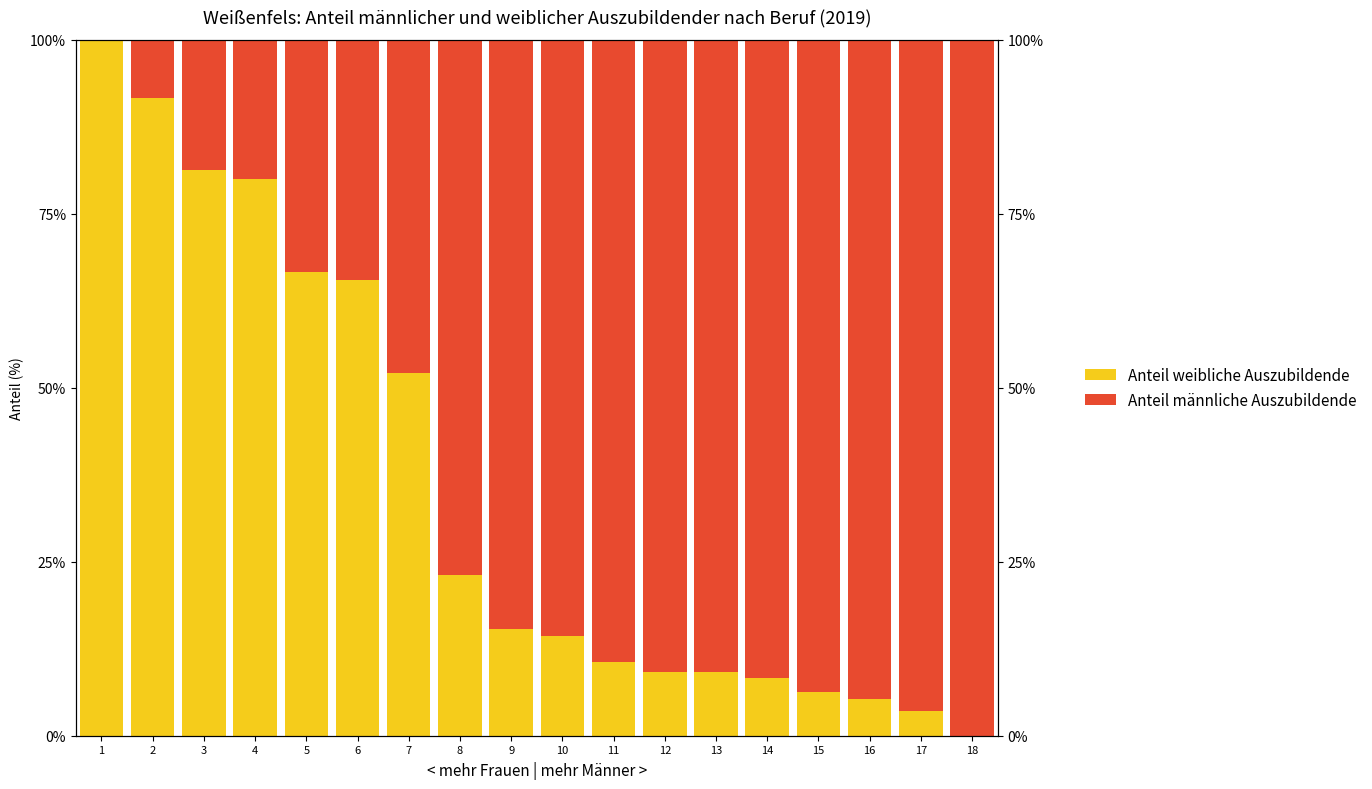

How many values in the Anteil männliche Auszubildende series exceed 85?

9